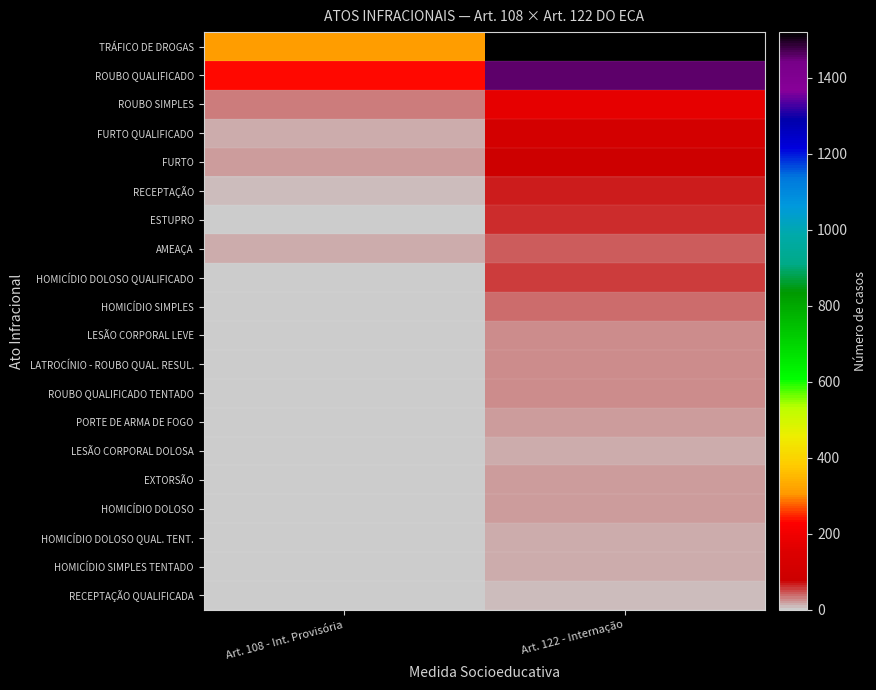

Reading right to left, extract all data points from this chart.

TRÁFICO DE DROGAS: Art. 122 - Internação=1520	Art. 108 - Int. Provisória=314
ROUBO QUALIFICADO: Art. 122 - Internação=1460	Art. 108 - Int. Provisória=236
ROUBO SIMPLES: Art. 122 - Internação=177	Art. 108 - Int. Provisória=30
FURTO QUALIFICADO: Art. 122 - Internação=109	Art. 108 - Int. Provisória=13
FURTO: Art. 122 - Internação=85	Art. 108 - Int. Provisória=21
RECEPTAÇÃO: Art. 122 - Internação=66	Art. 108 - Int. Provisória=6
ESTUPRO: Art. 122 - Internação=63	Art. 108 - Int. Provisória=5
AMEAÇA: Art. 122 - Internação=42	Art. 108 - Int. Provisória=14
HOMICÍDIO DOLOSO QUALIFICADO: Art. 122 - Internação=58	Art. 108 - Int. Provisória=4
HOMICÍDIO SIMPLES: Art. 122 - Internação=40	Art. 108 - Int. Provisória=4
LESÃO CORPORAL LEVE: Art. 122 - Internação=28	Art. 108 - Int. Provisória=3
LATROCÍNIO - ROUBO QUAL. RESUL.: Art. 122 - Internação=28	Art. 108 - Int. Provisória=3
ROUBO QUALIFICADO TENTADO: Art. 122 - Internação=25	Art. 108 - Int. Provisória=4
PORTE DE ARMA DE FOGO: Art. 122 - Internação=20	Art. 108 - Int. Provisória=2
LESÃO CORPORAL DOLOSA: Art. 122 - Internação=17	Art. 108 - Int. Provisória=3
EXTORSÃO: Art. 122 - Internação=18	Art. 108 - Int. Provisória=3
HOMICÍDIO DOLOSO: Art. 122 - Internação=19	Art. 108 - Int. Provisória=1
HOMICÍDIO DOLOSO QUAL. TENT.: Art. 122 - Internação=16	Art. 108 - Int. Provisória=0
HOMICÍDIO SIMPLES TENTADO: Art. 122 - Internação=12	Art. 108 - Int. Provisória=2
RECEPTAÇÃO QUALIFICADA: Art. 122 - Internação=6	Art. 108 - Int. Provisória=3